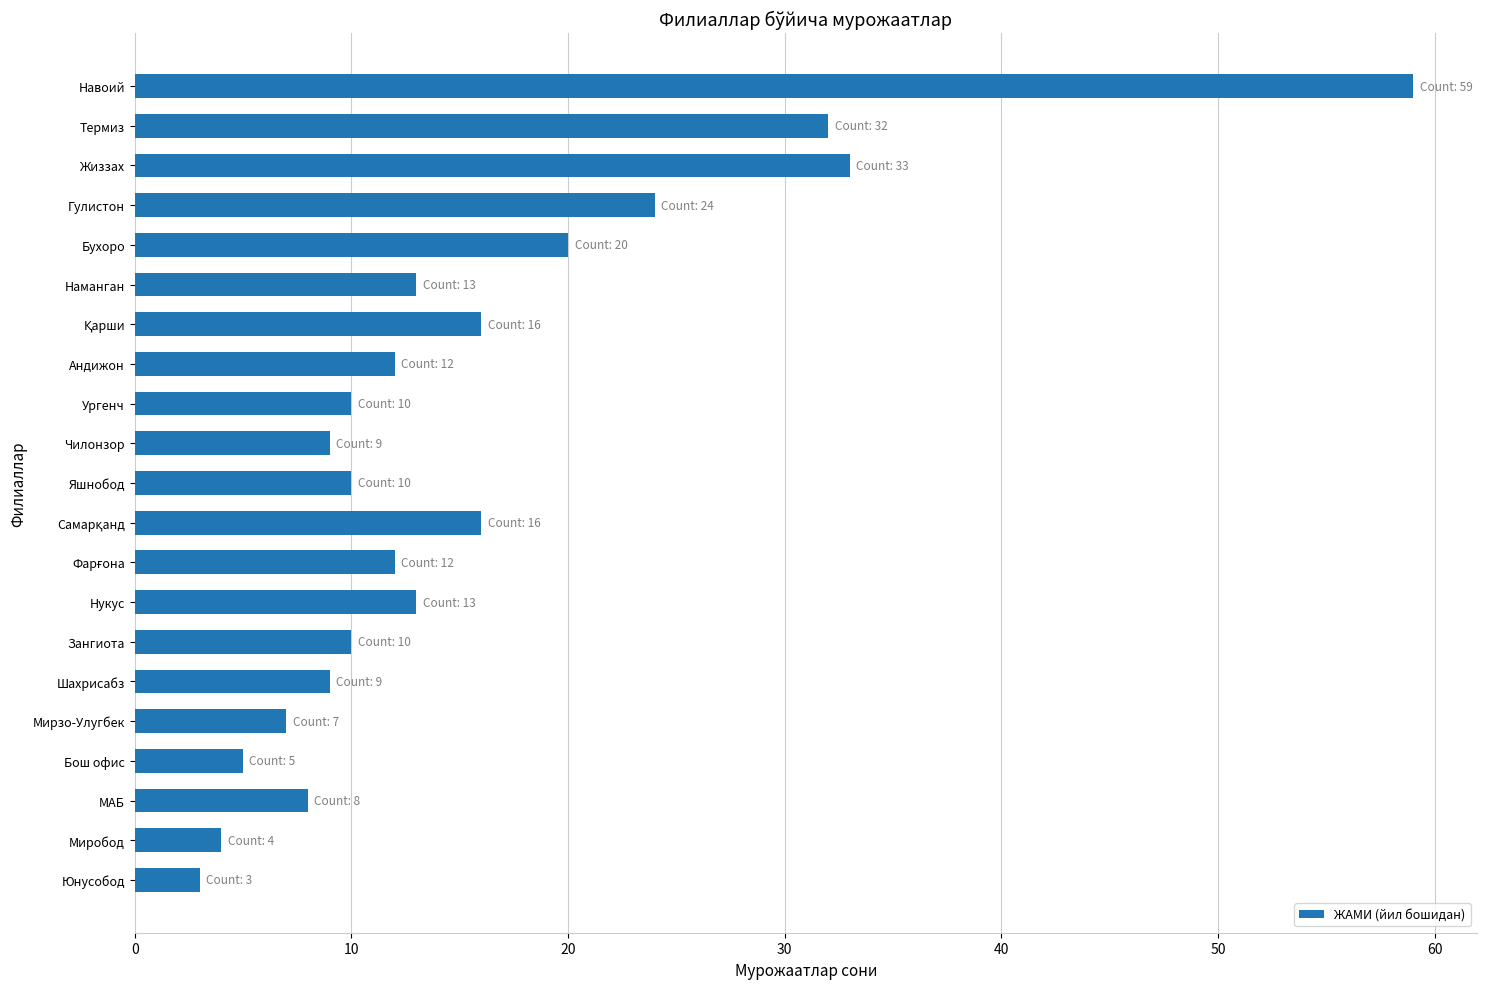

Count the number of data series in this chart.

1